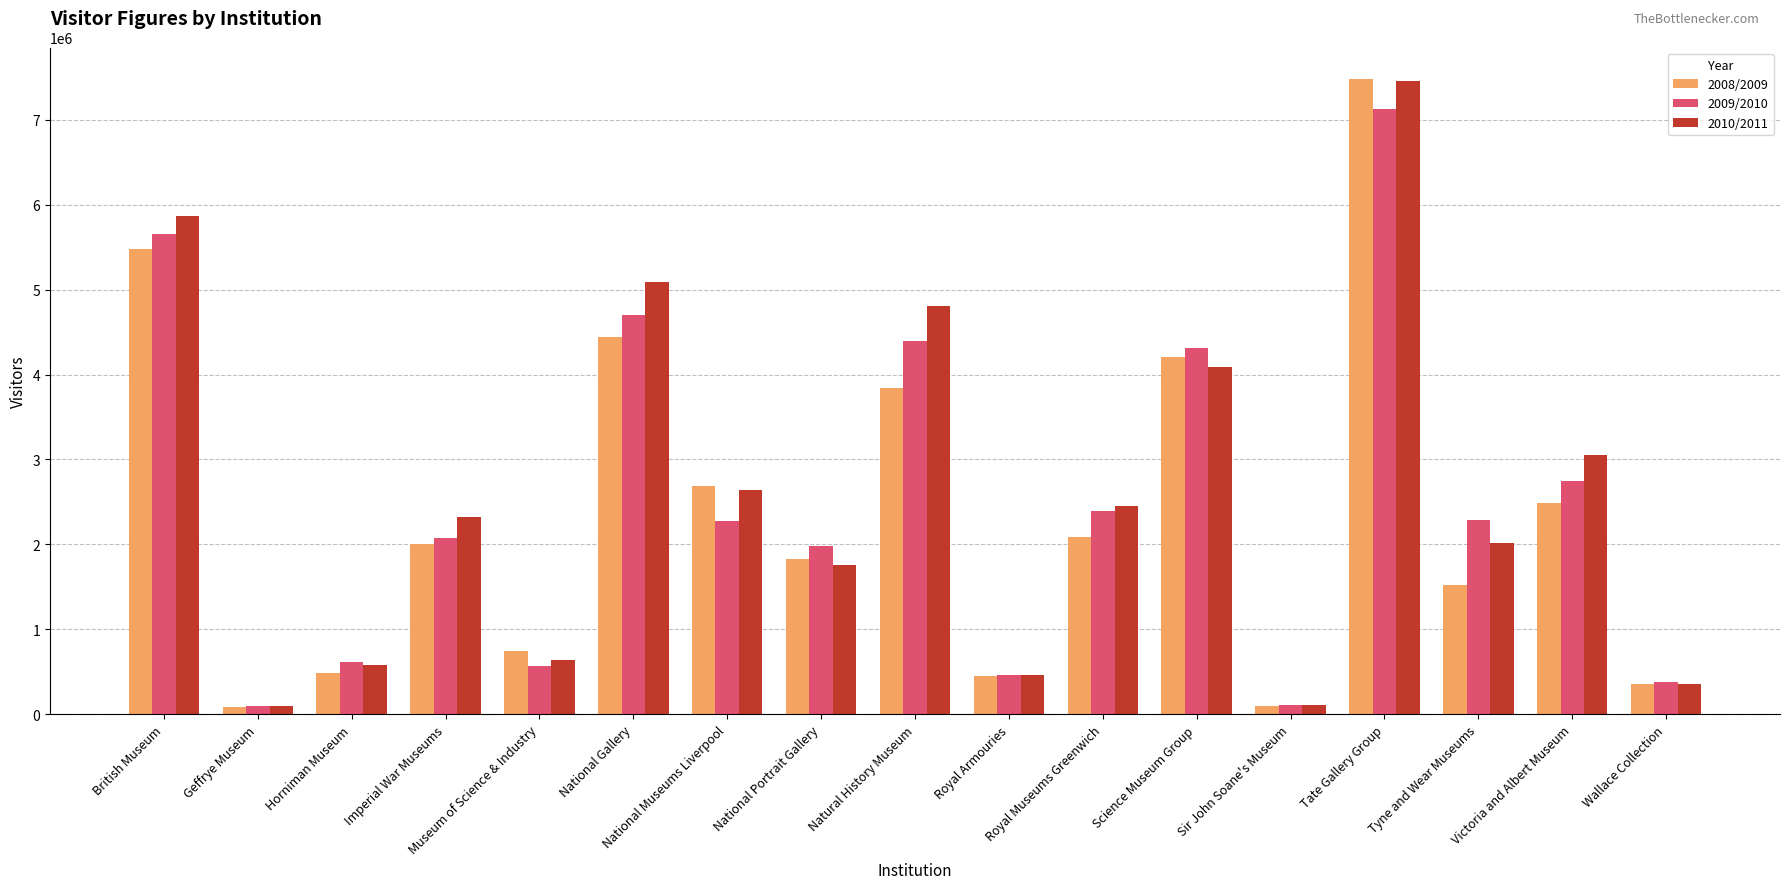

What is the sum of all 2009/2010 values?

42174962